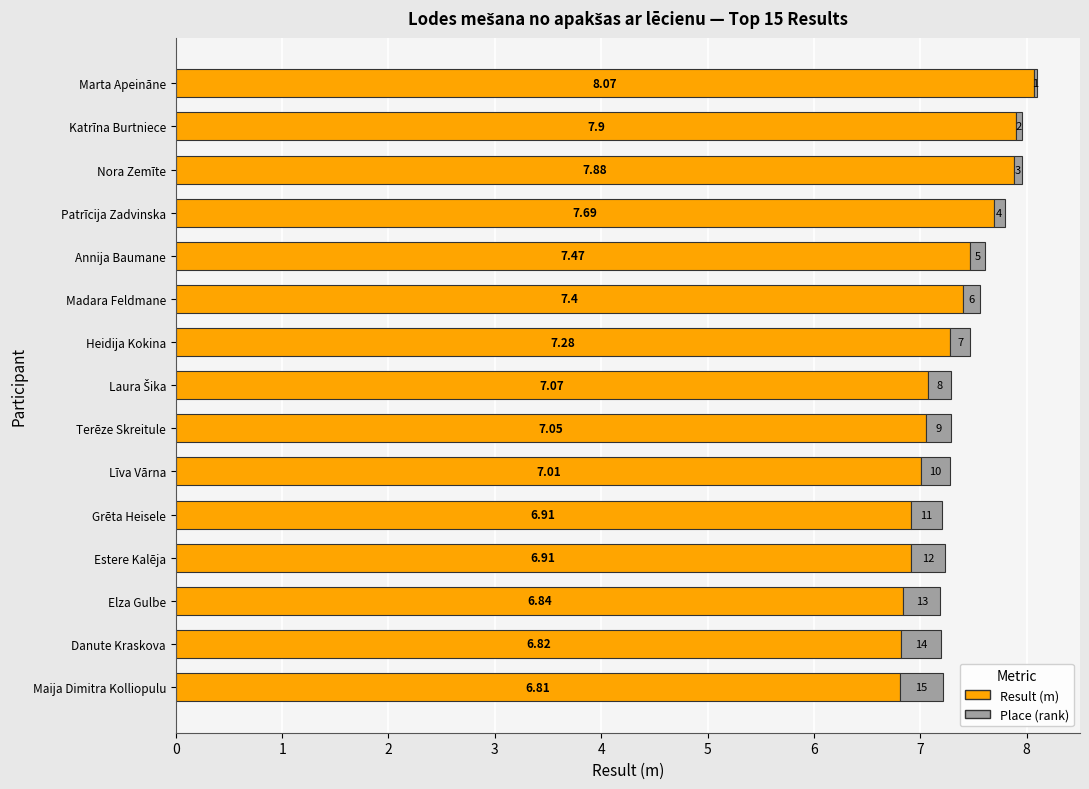

At which category is the sum across all series the highest?

Marta Apeināne